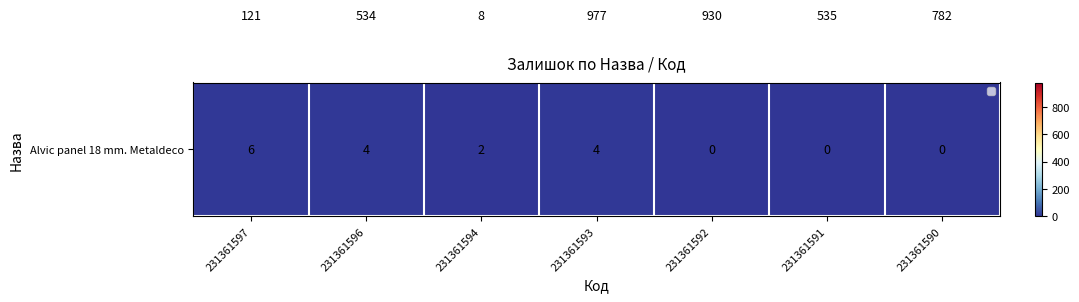

What is the total value across all series at 231361593?

981